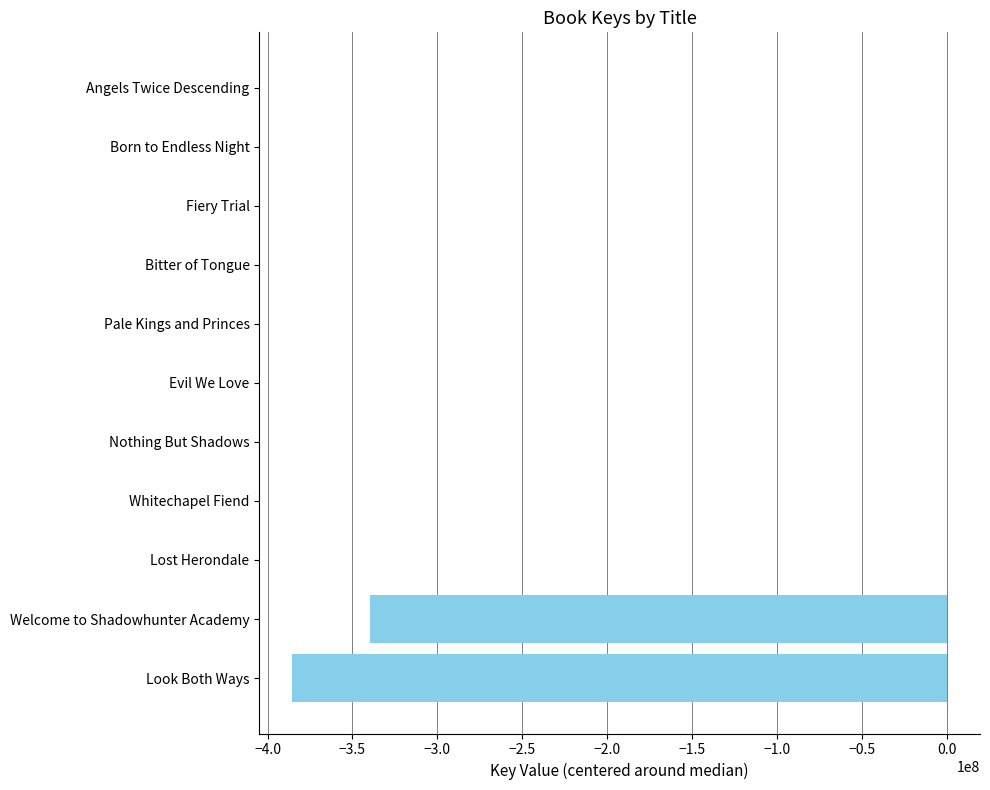

Where is the data nearest to the value -192758765?

Welcome to Shadowhunter Academy